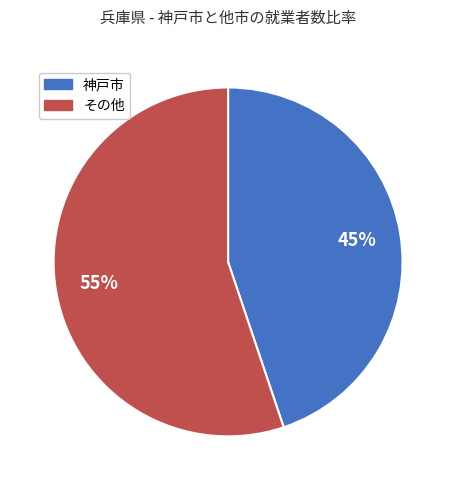

To the nearest percent, what is the difference between the largest and smallest slice percentages?

10%